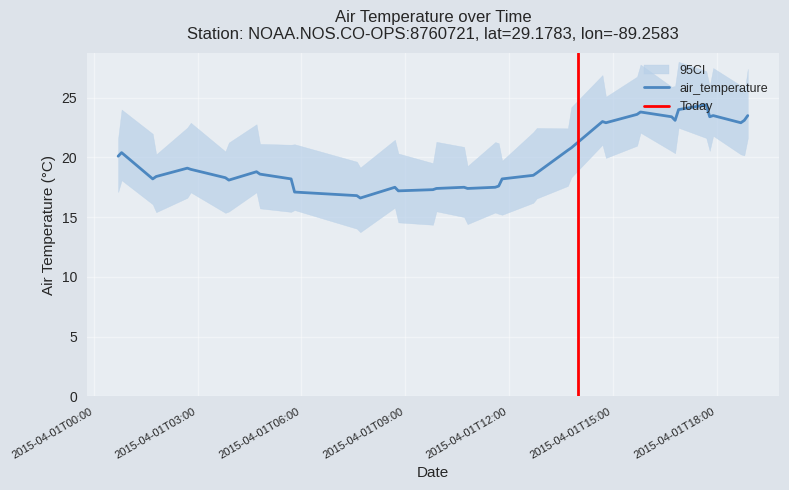

Reading right to left, list all the values displayed in this chart.

23.5	23.1	22.9	23.5	23.4	24.4	24.0	23.1	23.4	23.8	23.6	22.9	23.0	20.8	20.6	18.7	18.5	18.2	17.6	17.5	17.4	17.5	17.4	17.3	17.2	17.5	16.6	16.8	17.1	18.2	18.6	18.8	18.1	18.3	19.0	19.1	18.4	18.2	20.4	20.1